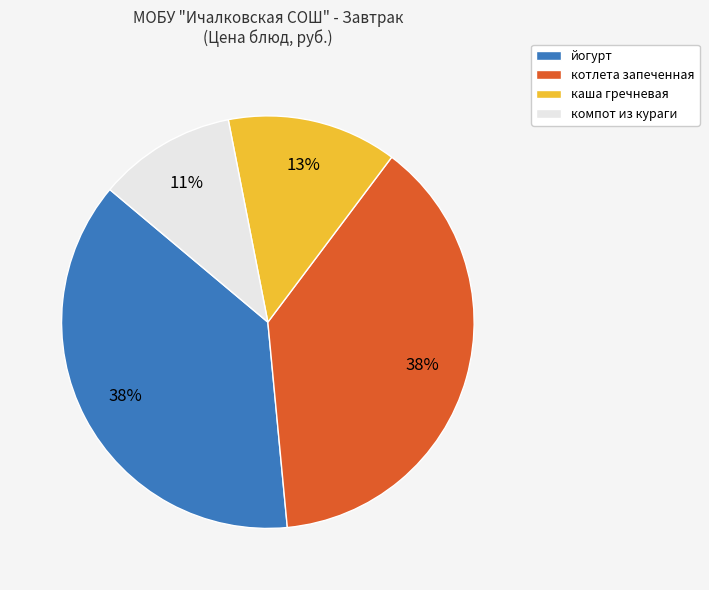

Which has a higher value, котлета запеченная or компот из кураги?

котлета запеченная